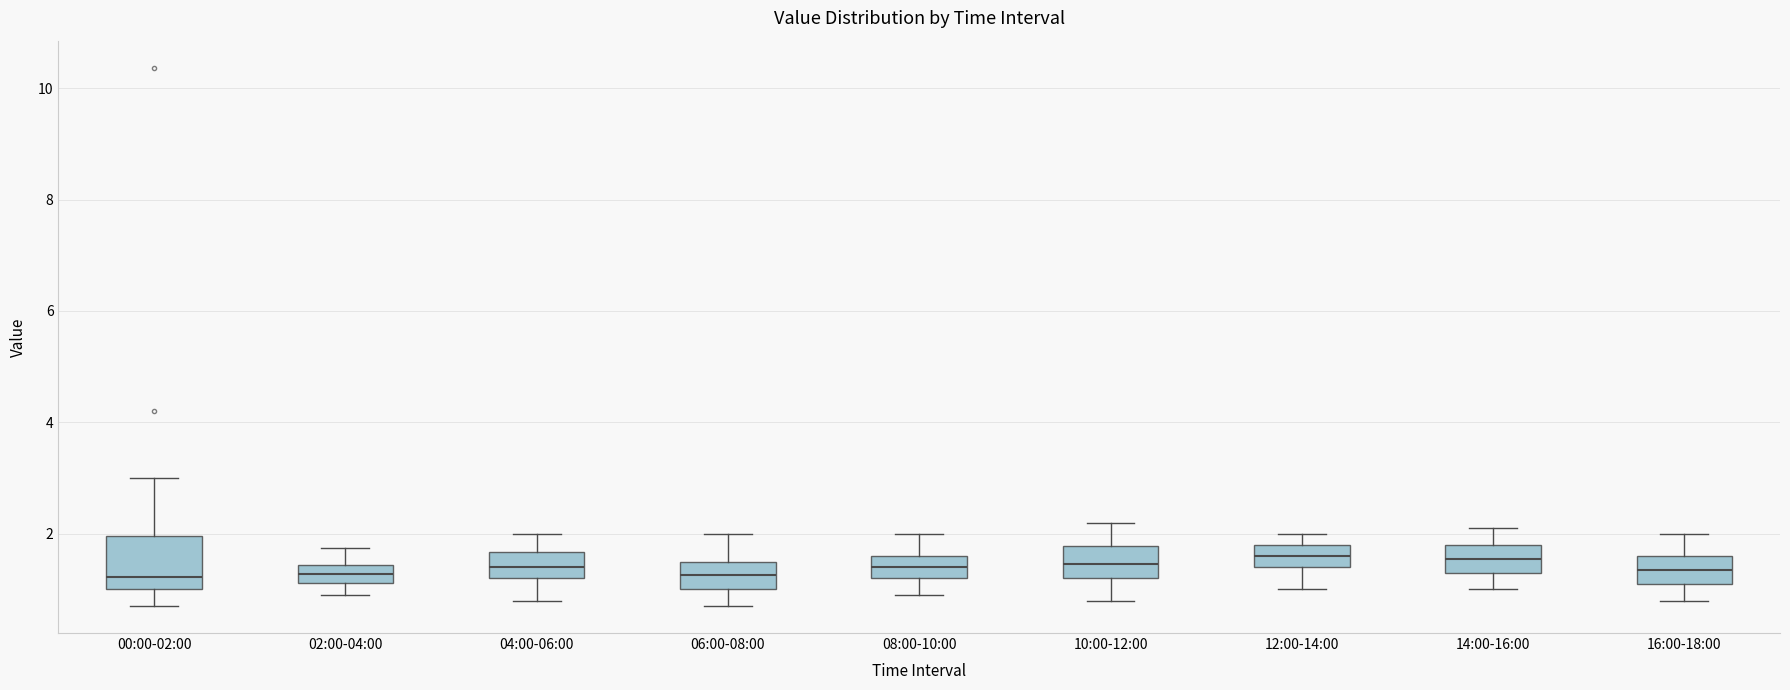

Reading left to right, read every box against the y-axis: the position of its median line, the range the box covers, and the ends of its whiskers. The values are not printed on the chart, so give them approximately, as read against the axis.

00:00-02:00: median 1.2, box 1.0 to 2.0, whiskers 0.8 to 3.0
02:00-04:00: median 1.2 (inside the box), box 1.2 to 1.4, whiskers 1.0 to 1.8
04:00-06:00: median 1.4, box 1.2 to 1.6, whiskers 0.8 to 2.0
06:00-08:00: median 1.2, box 1.0 to 1.6, whiskers 0.8 to 2.0
08:00-10:00: median 1.4, box 1.2 to 1.6, whiskers 1.0 to 2.0
10:00-12:00: median 1.4, box 1.2 to 1.8, whiskers 0.8 to 2.2
12:00-14:00: median 1.6, box 1.4 to 1.8, whiskers 1.0 to 2.0
14:00-16:00: median 1.6, box 1.4 to 1.8, whiskers 1.0 to 2.2
16:00-18:00: median 1.4, box 1.2 to 1.6, whiskers 0.8 to 2.0